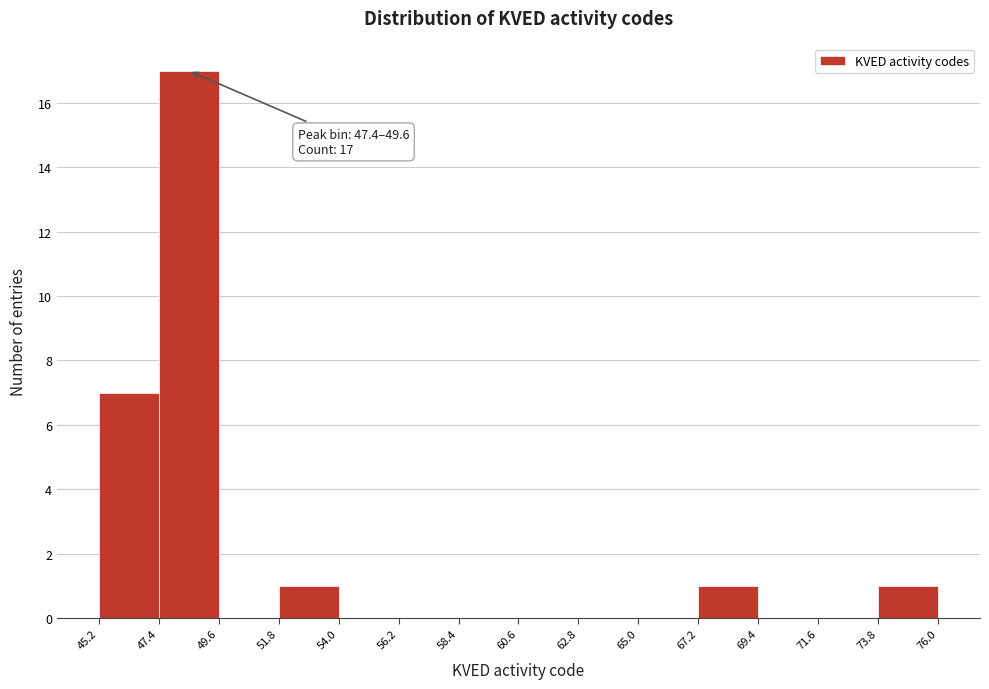

Which range on the x-axis has the tallest bar?

47.4 to 49.6